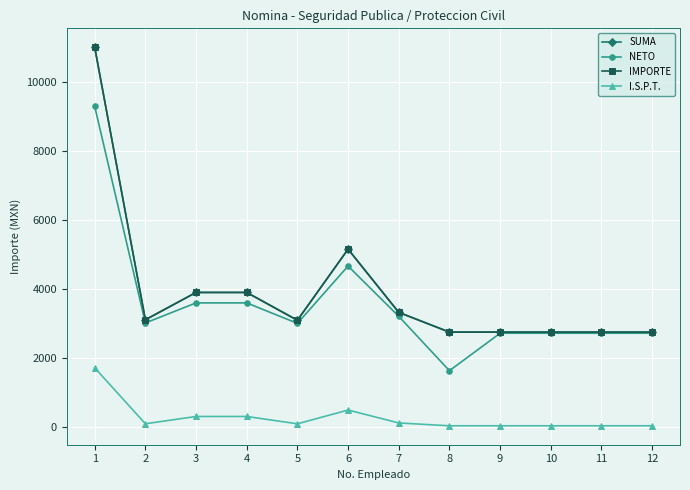

Which series has the widest spread of values?

SUMA